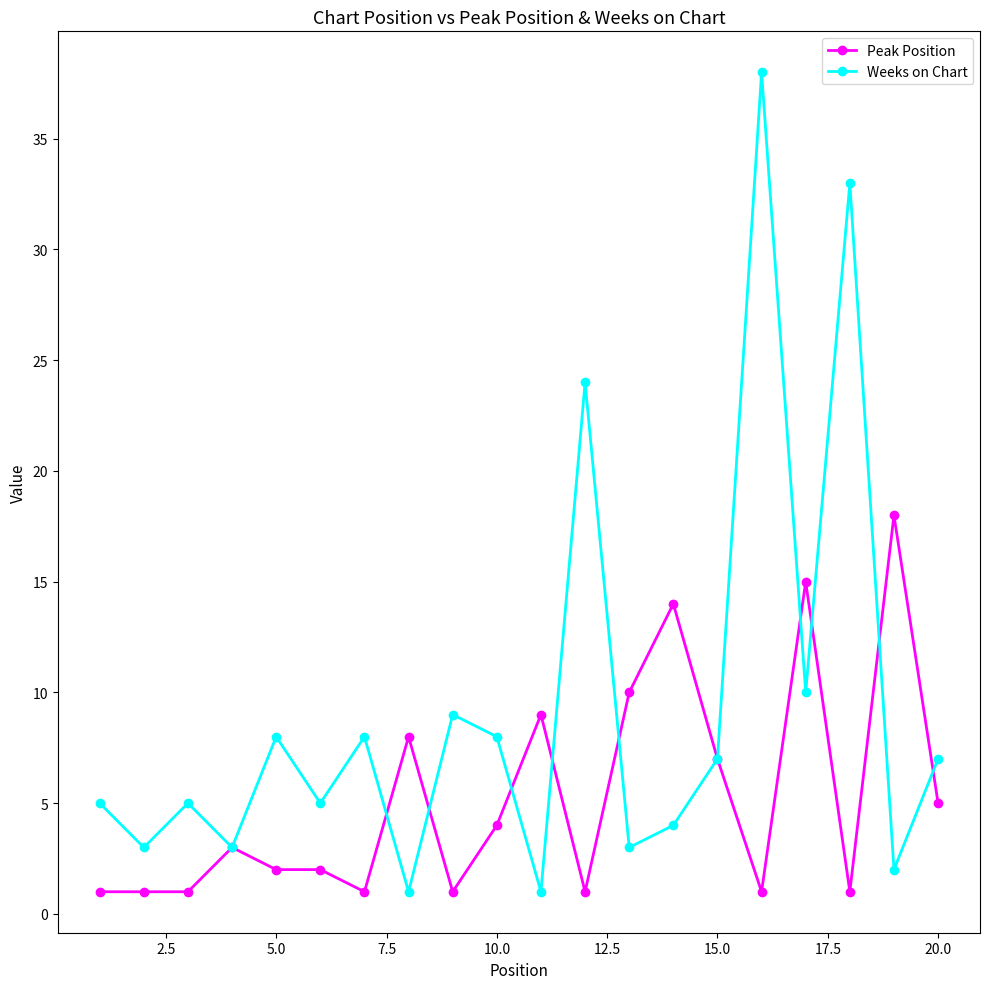

Which series has the largest total across all categories?

Weeks on Chart